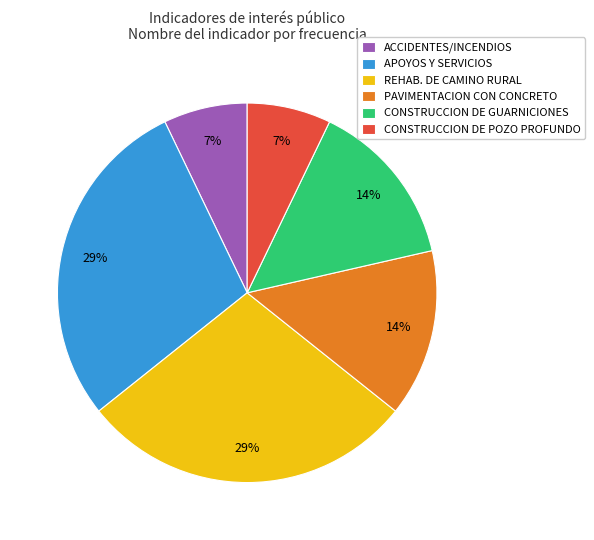

Which has a higher value, PAVIMENTACION CON CONCRETO or CONSTRUCCION DE POZO PROFUNDO?

PAVIMENTACION CON CONCRETO